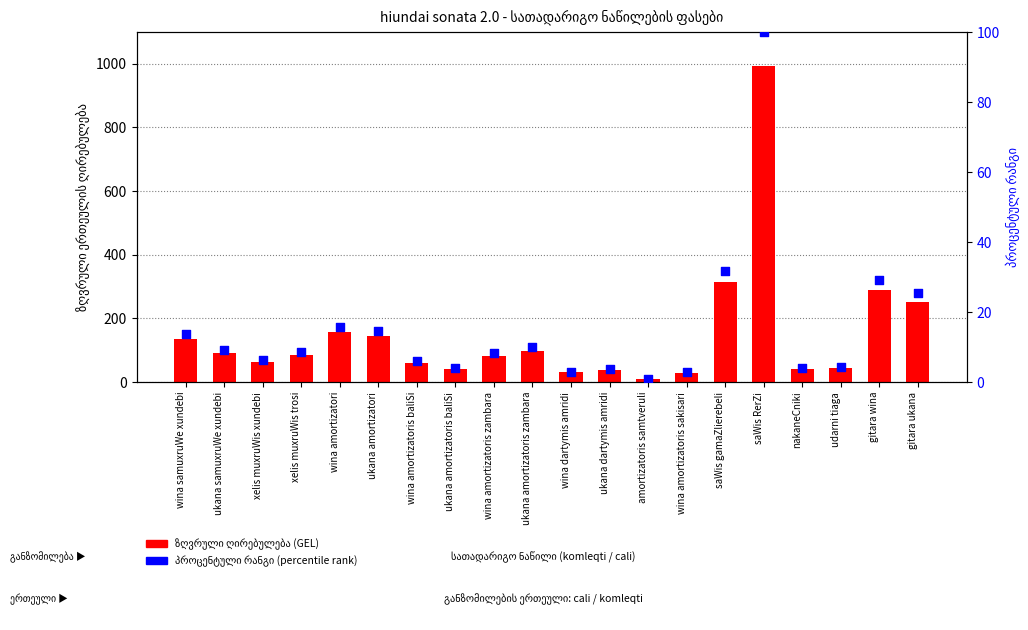

Which series contains the highest Y value?

ზღვრული ერთეულის ღირებულება